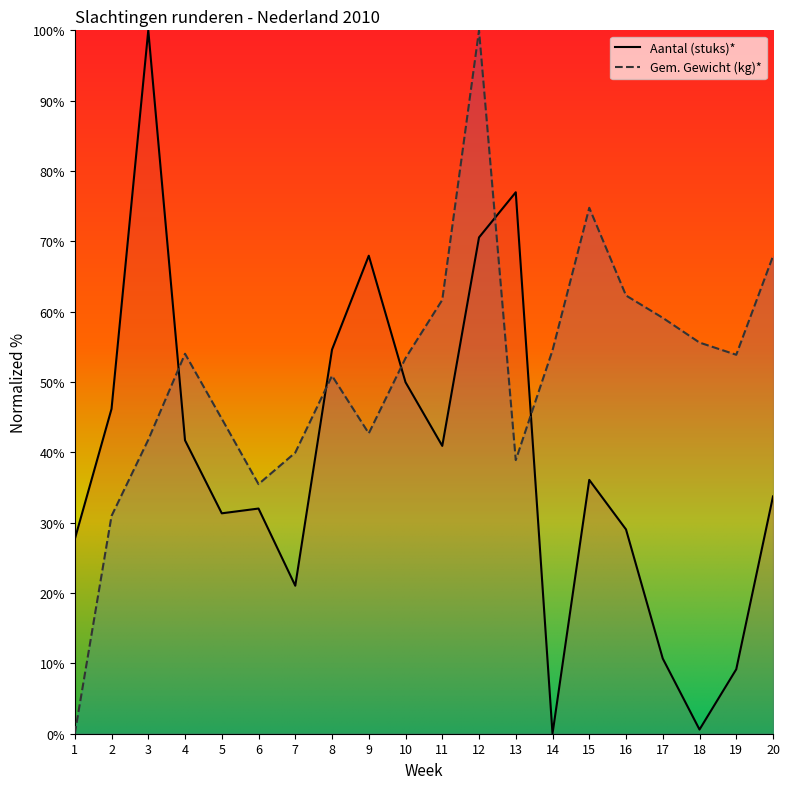

What is the maximum value for Aantal (stuks)*?

100.0